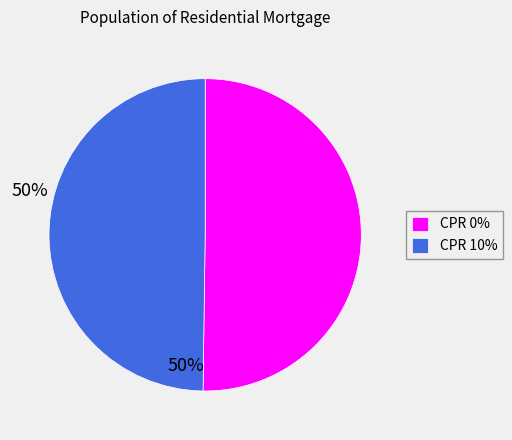

Is the sum of CPR 10% and CPR 0% greater than half?

Yes